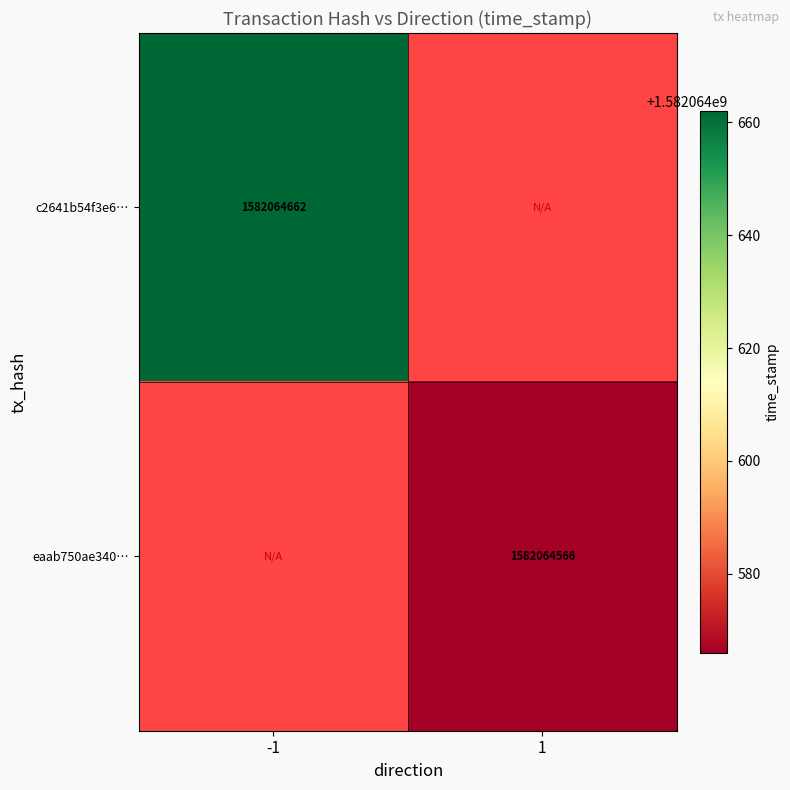

Which label corresponds to the smallest value in the chart?

1